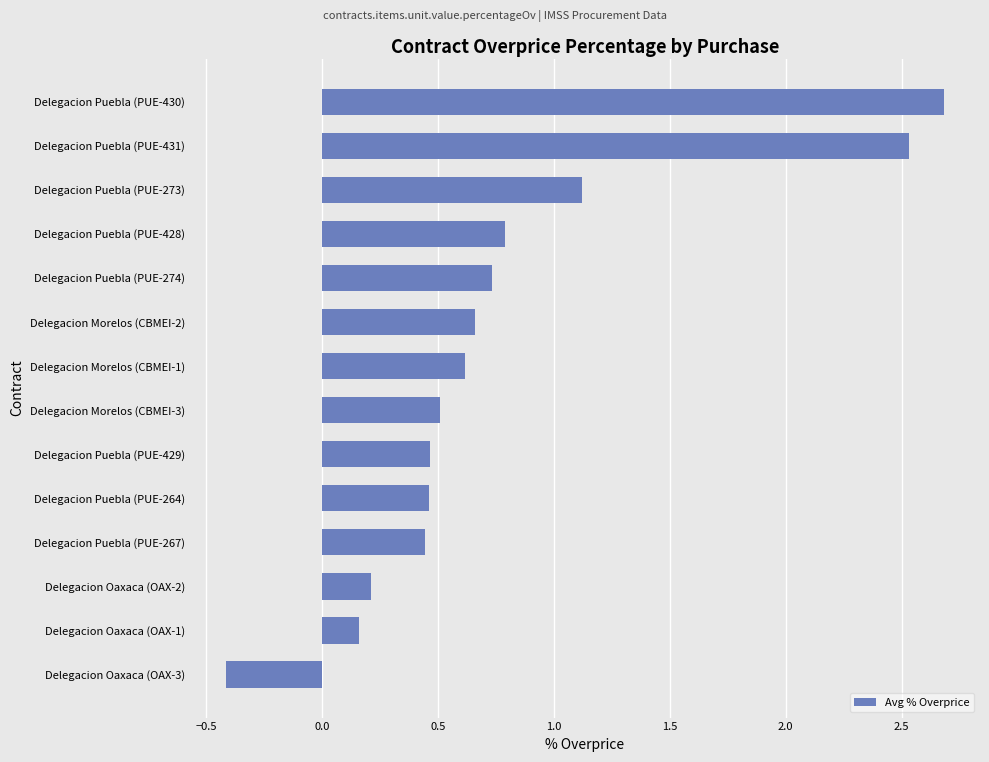

Between Delegacion Puebla (PUE-273) and Delegacion Morelos (CBMEI-3), which is larger?

Delegacion Puebla (PUE-273)